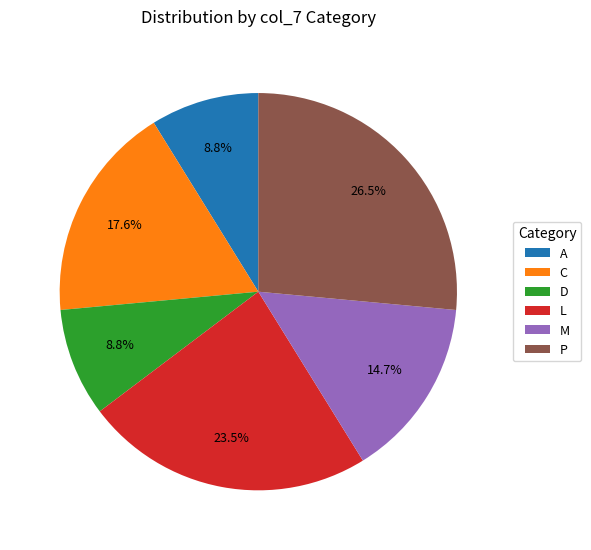

Combined, do C and D account for over 50%?

No